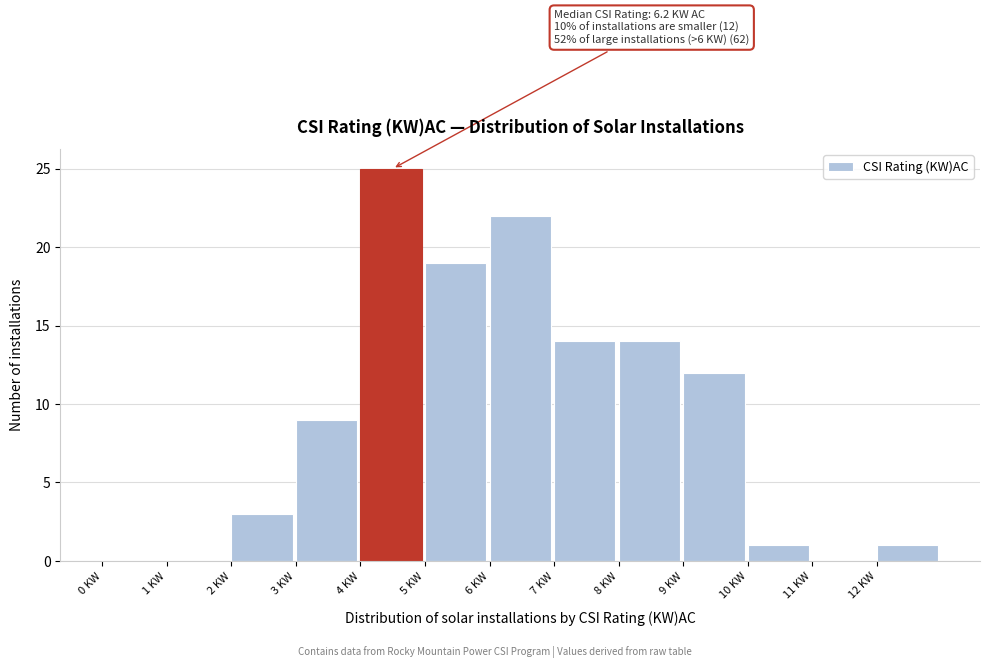

Over which range of the x-axis is the bar tallest?

4 to 5